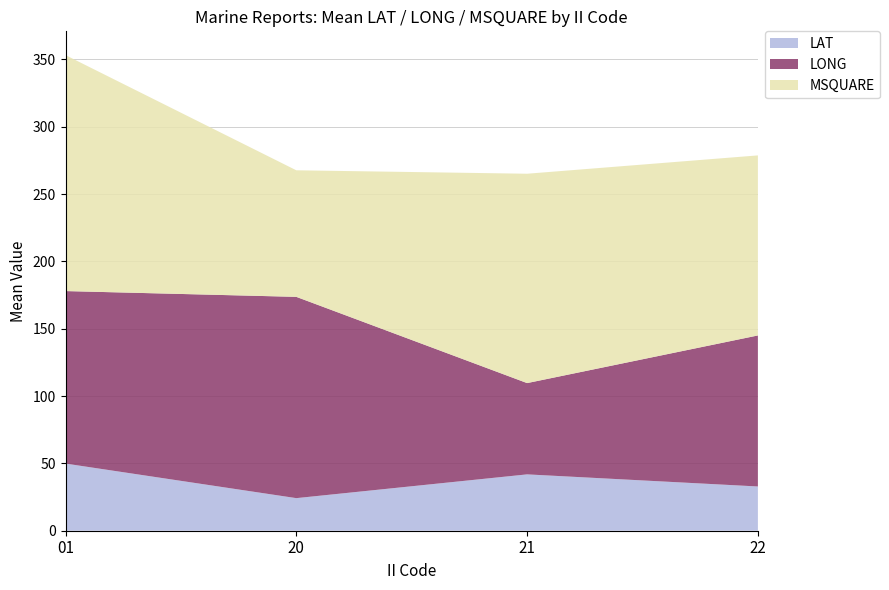

Reading left to right, transcribe the values for LAT.

01=49.9	20=24.2	21=41.9	22=32.9